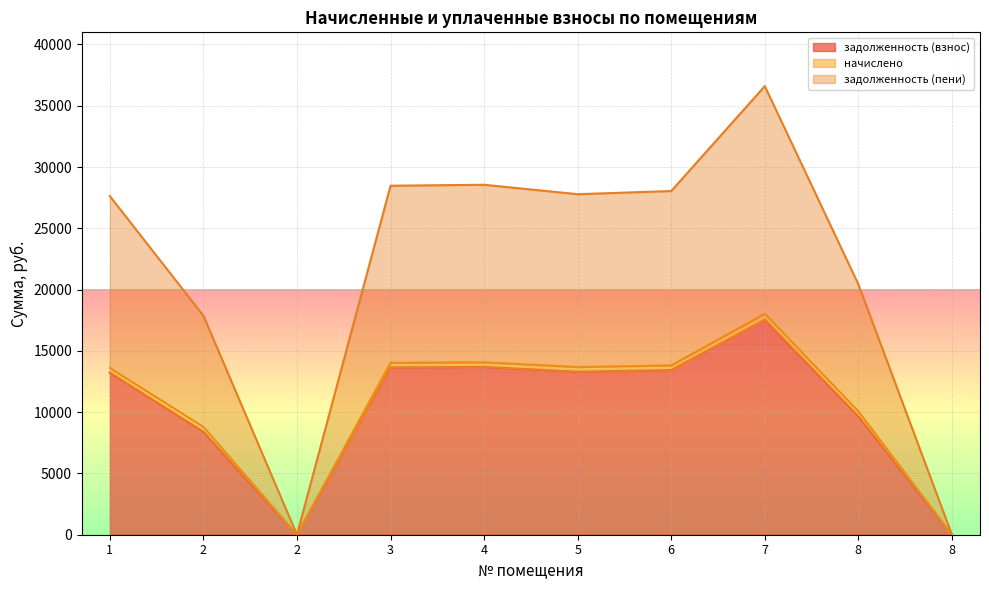

Is the value of задолженность (пени) at 8 greater than the value of задолженность (взнос) at 8?

Yes